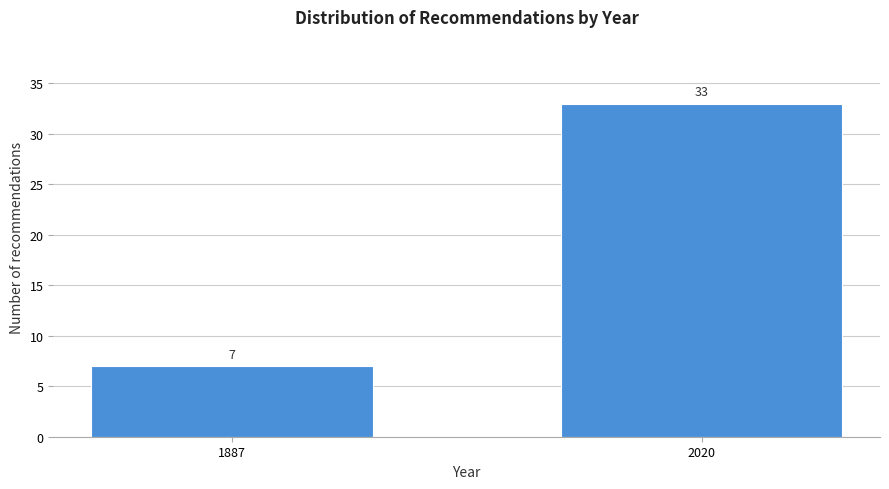

Reading left to right, extract all data points from this chart.

1887=7	2020=33